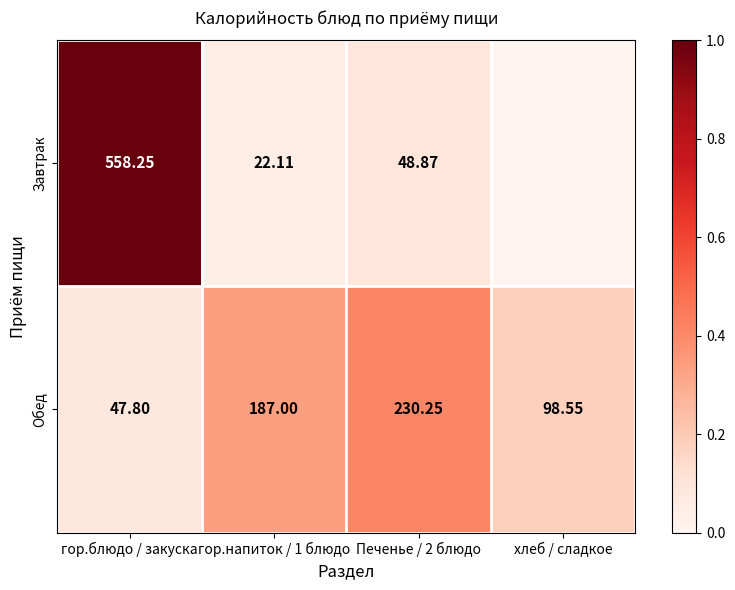

Is the value of Обед at гор.блюдо / закуска greater than the value of Завтрак at Печенье / 2 блюдо?

No